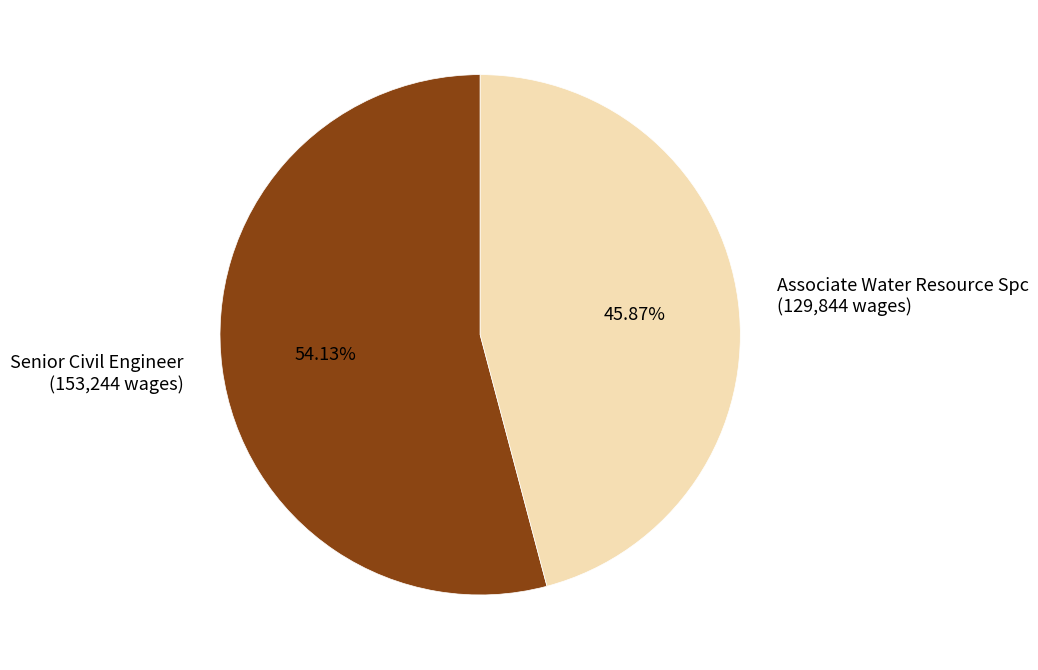

The Associate Water Resource Spc slice represents 46% of the pie. True or false?

True